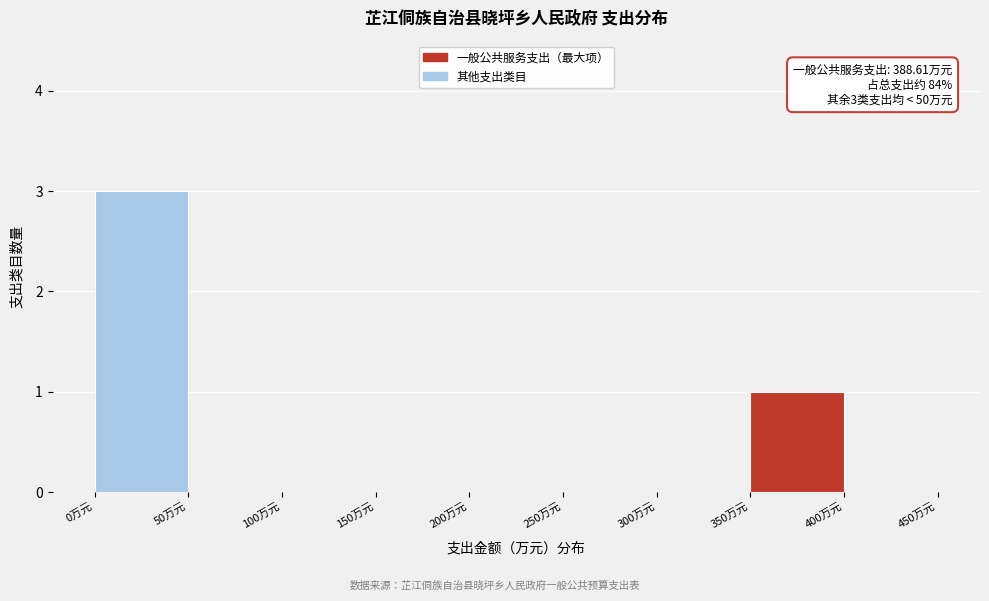

Which range on the x-axis has the tallest bar?

0 to 50